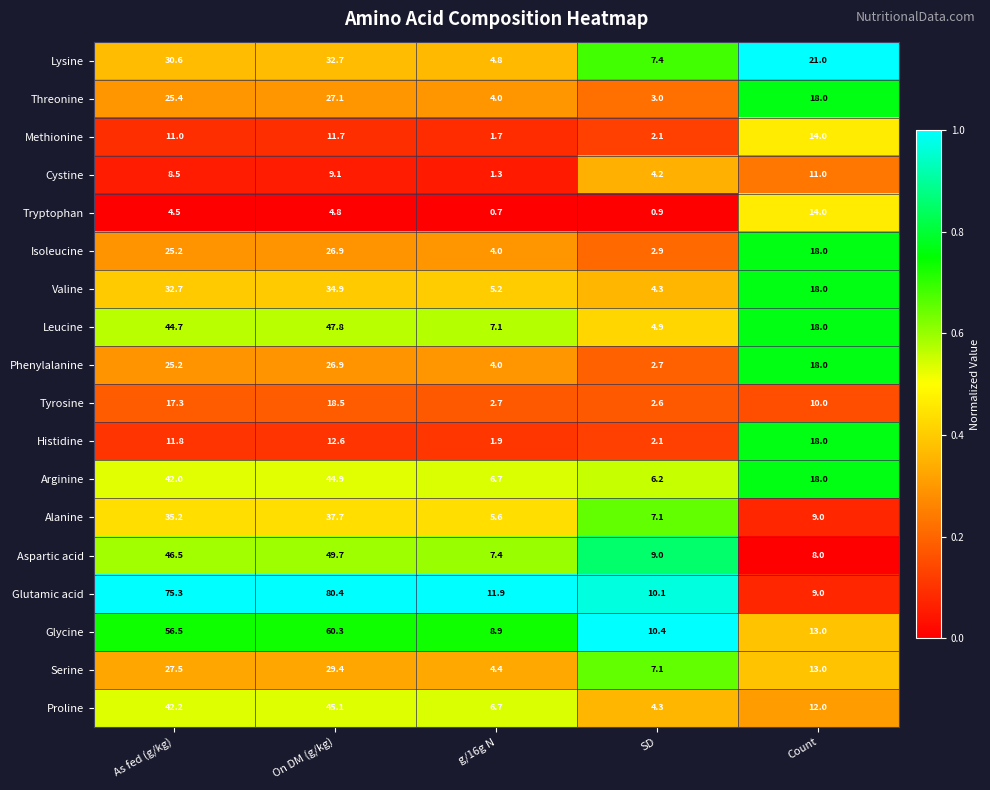

The Phenylalanine series shows 18.0 at Count. True or false?

True